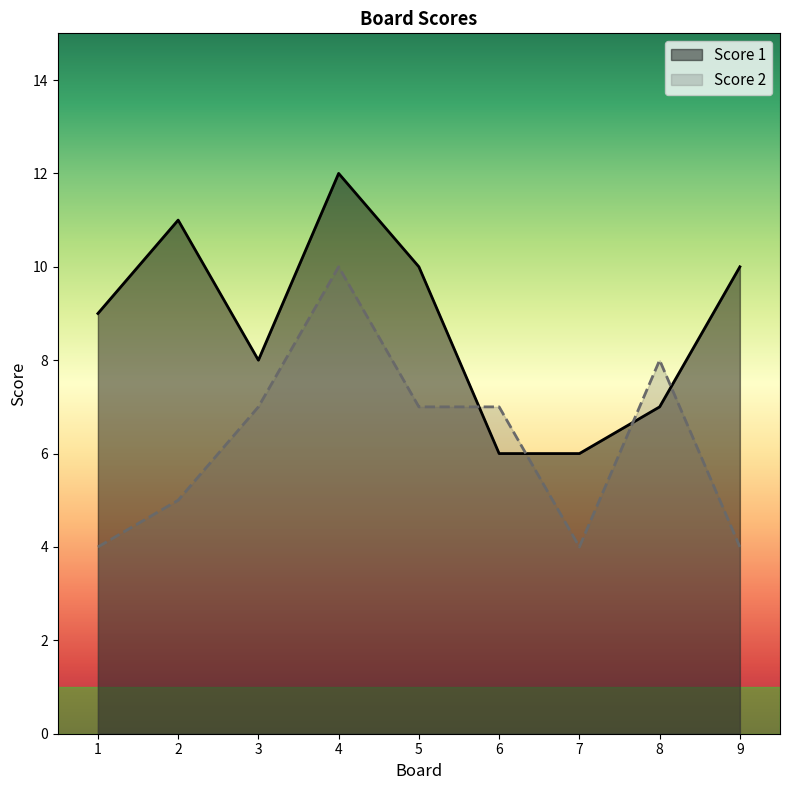

Reading left to right, list all the values displayed in this chart.

Score 1: 9	11	8	12	10	6	6	7	10
Score 2: 4	5	7	10	7	7	4	8	4